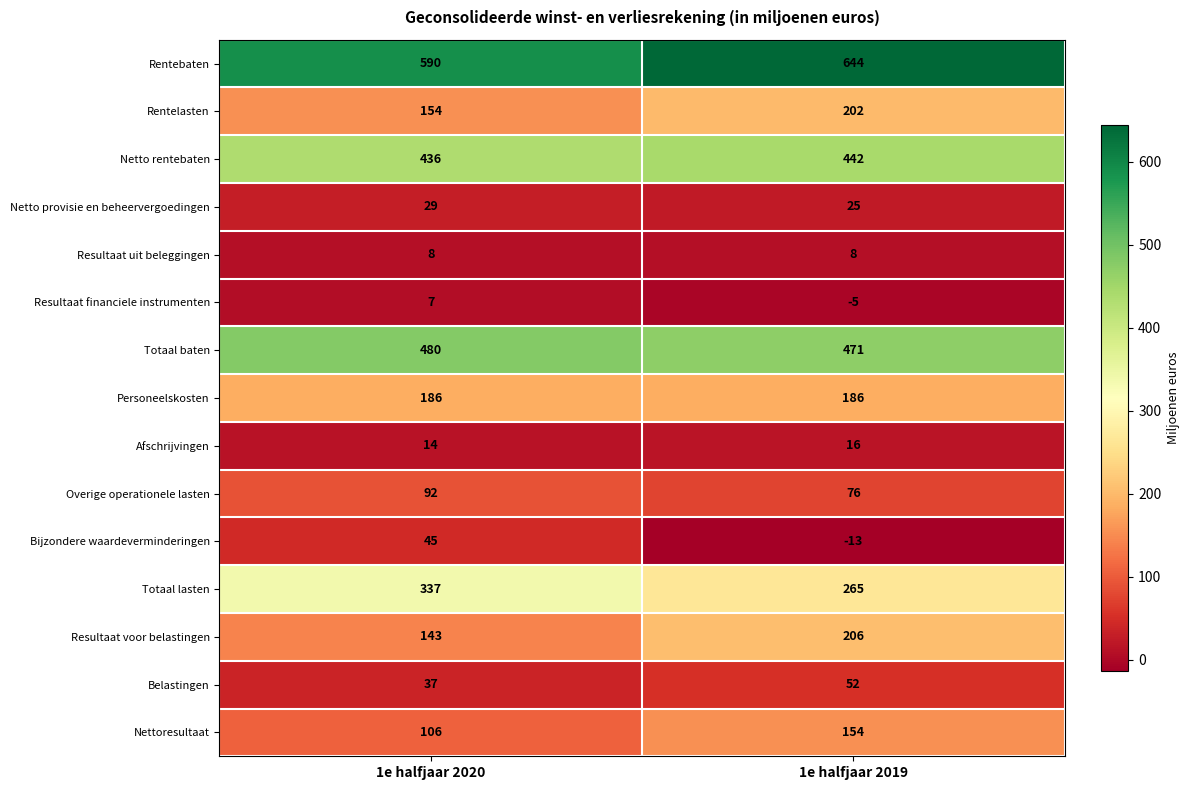

The value of Totaal baten at 1e halfjaar 2019 is 847. True or false?

False